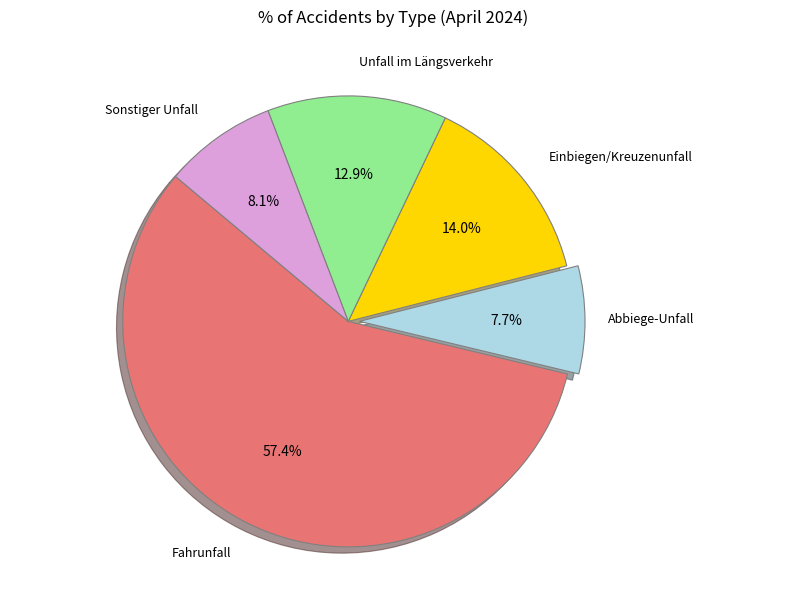

Is there any slice that represents more than half of the pie?

Yes